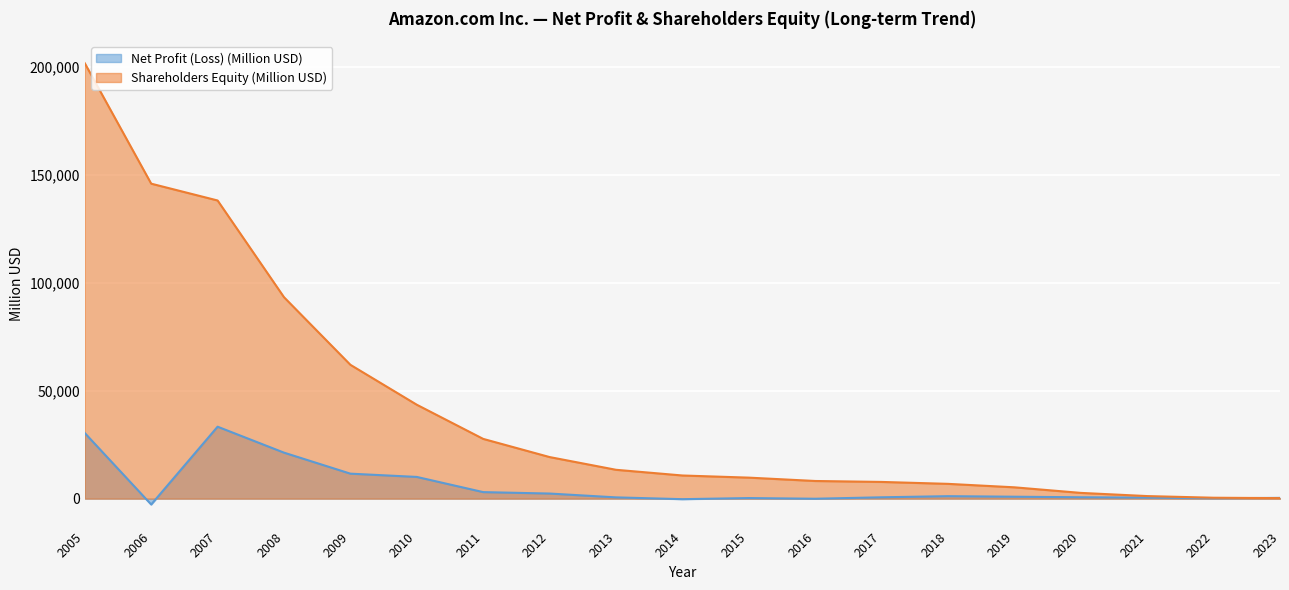

List the series in order of their overall mean, lowest first.

Net Profit (Loss) (Million USD), Shareholders Equity (Million USD)